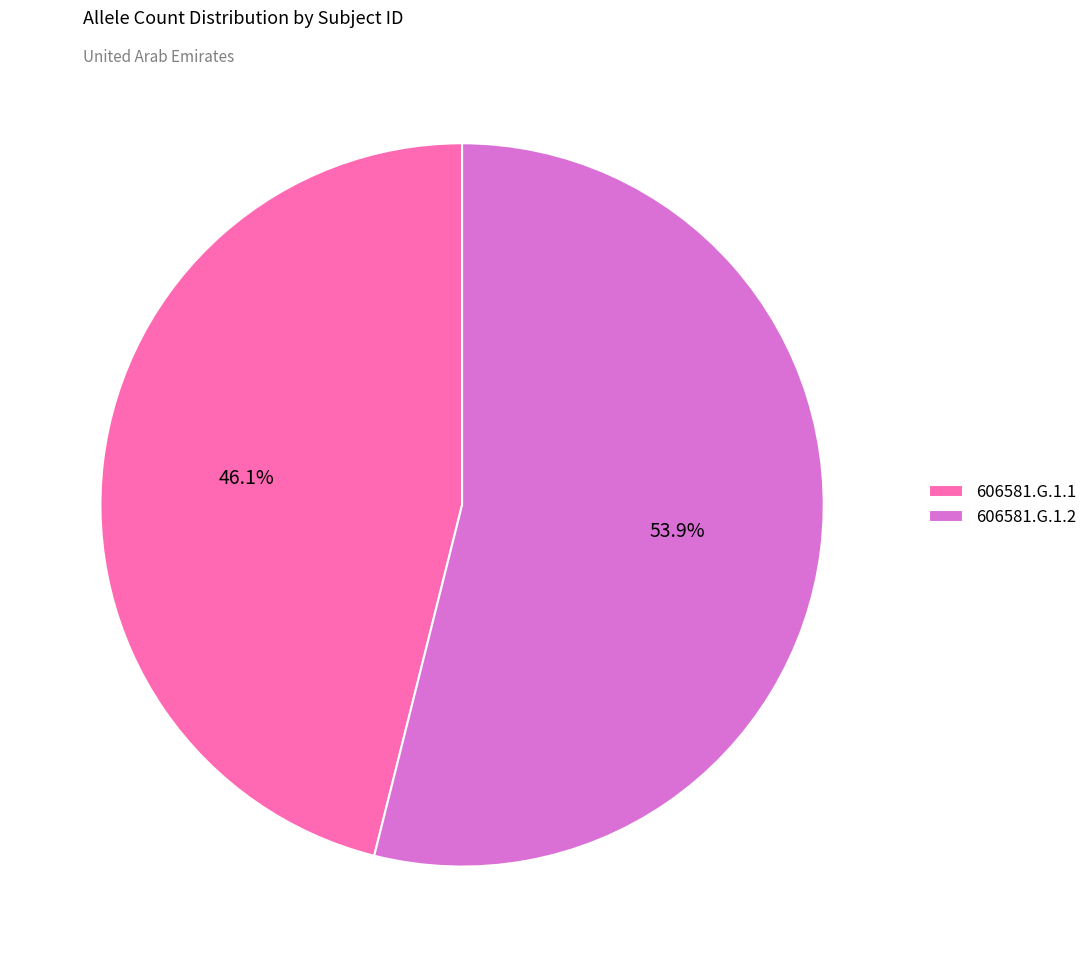

What is the smallest slice in the pie chart?

606581.G.1.1